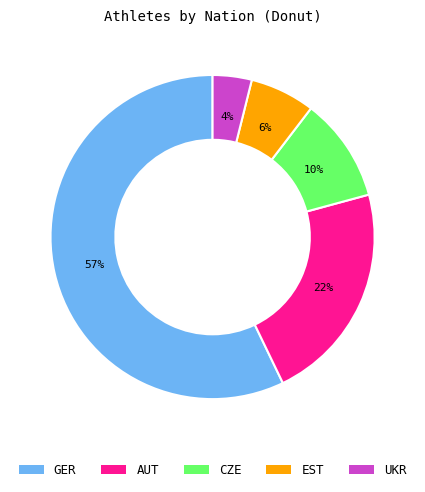

To the nearest percent, what percentage of the pie is UKR?

4%